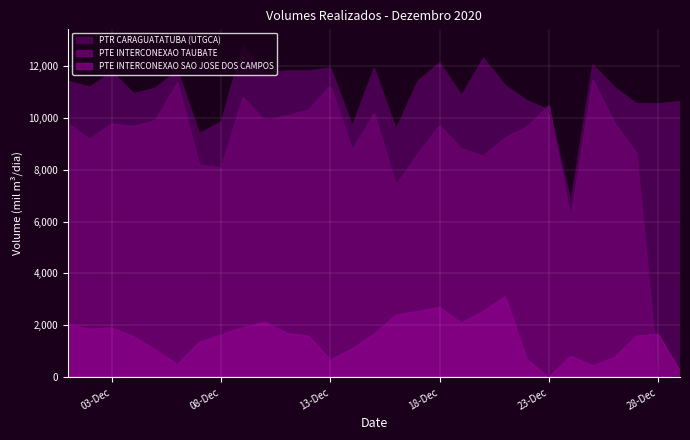

What is the maximum value for PTR CARAGUATATUBA (UTGCA)?

12801.4